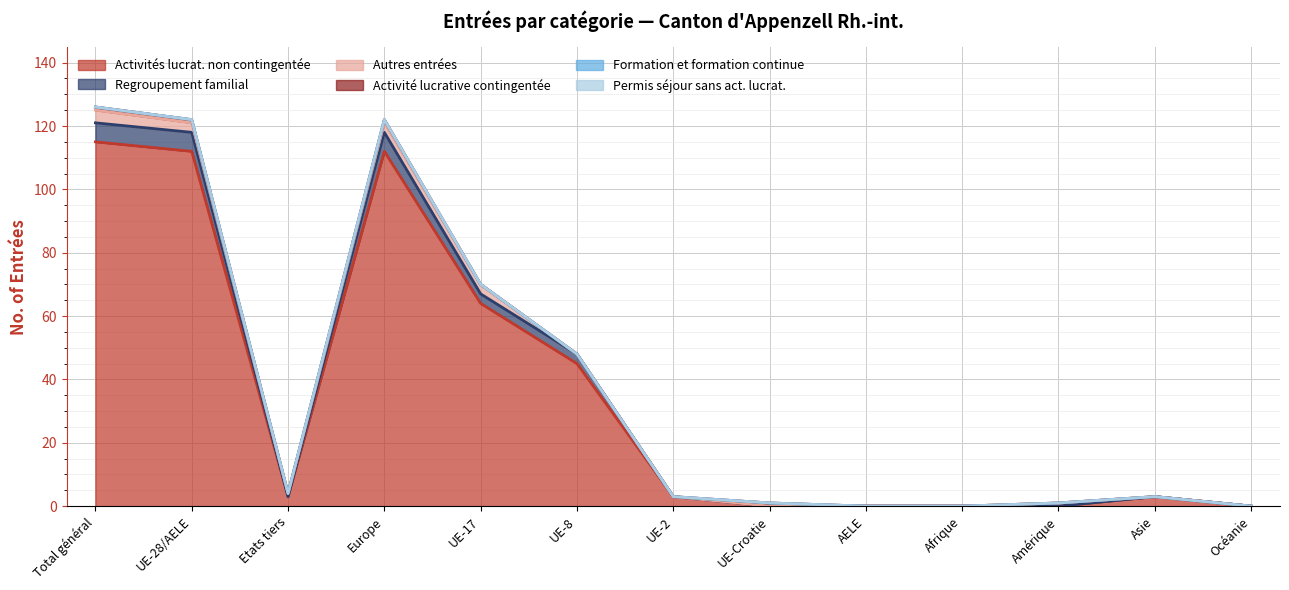

What is the total value across all series at Etats tiers?

4